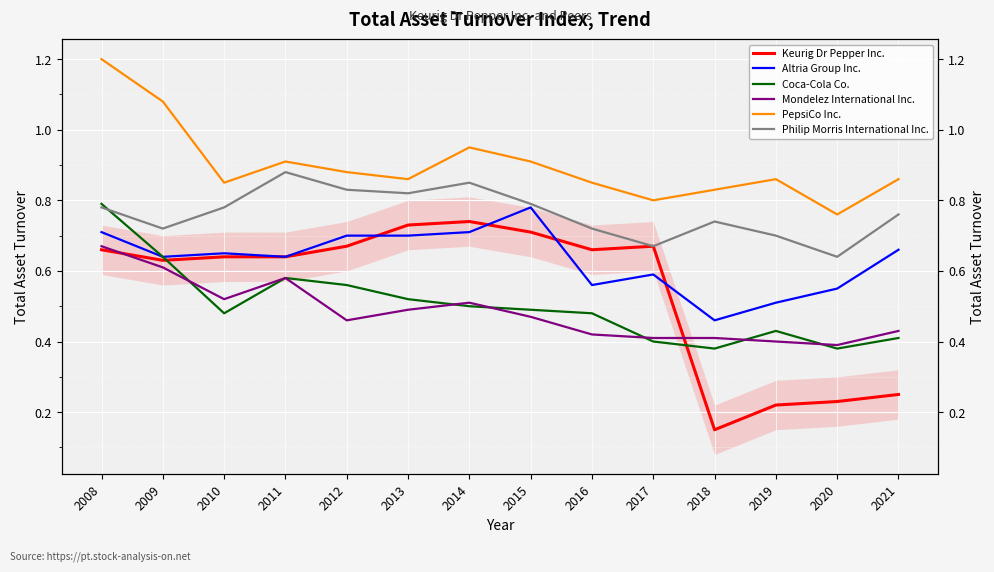

Which series has the largest range (max minus min)?

Keurig Dr Pepper Inc.